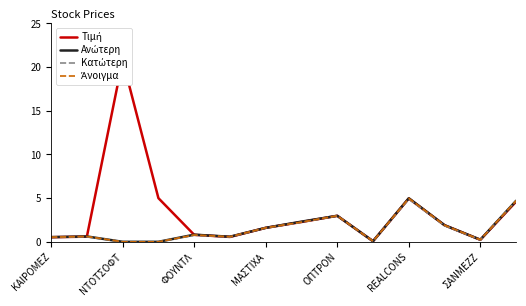

Which series has the largest range (max minus min)?

Τιμή